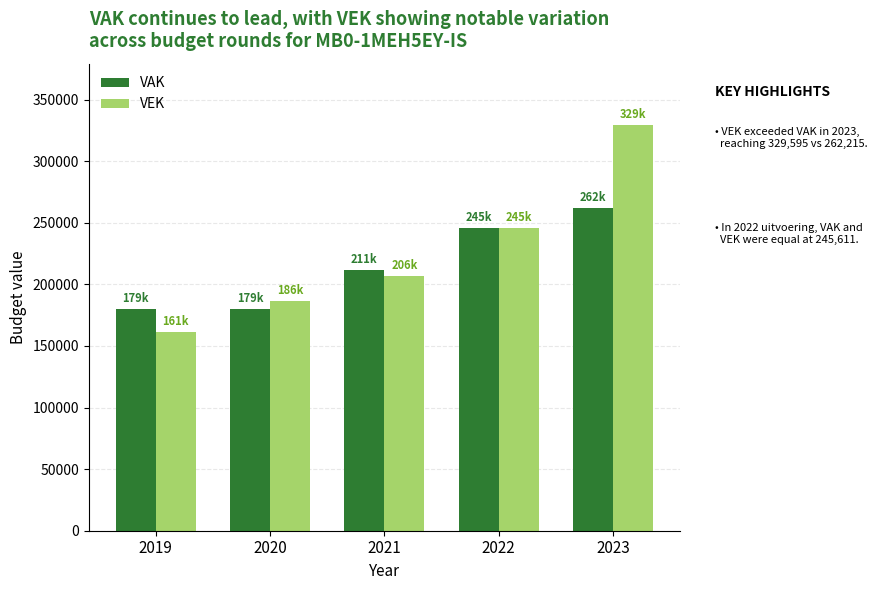

How many groups of bars are there?

5